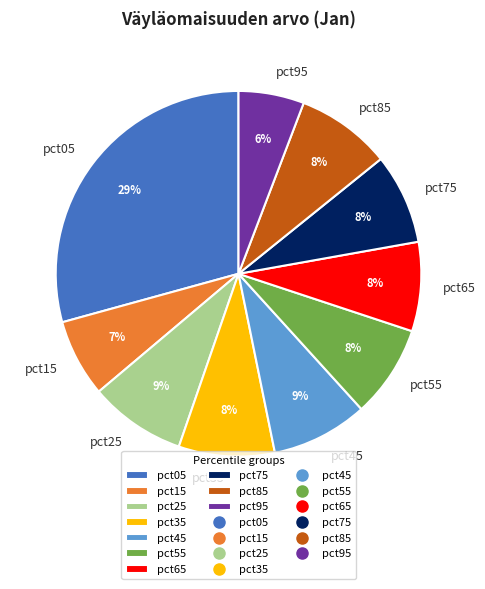

Which has a higher value, pct05 or pct85?

pct05